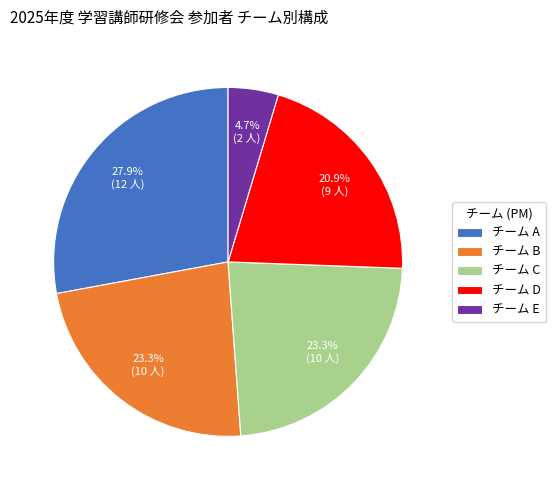

What is the ratio of the value at チーム A to the value at チーム D?

1.3